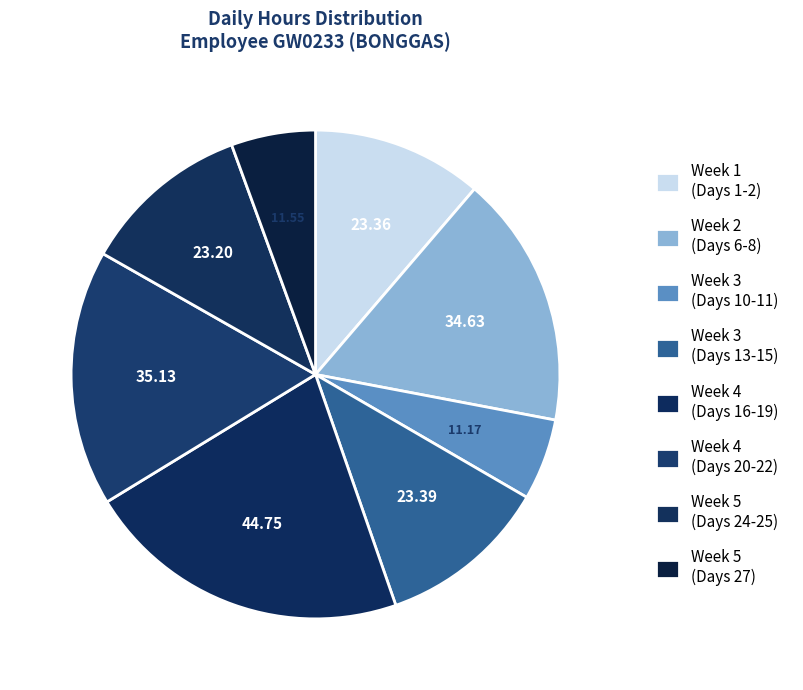

How many segments does this pie chart have?

8